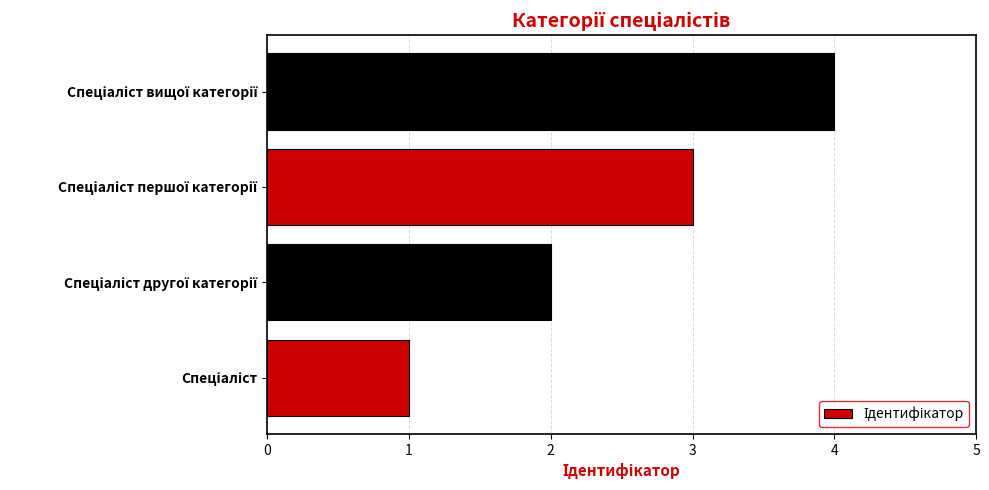

How many values are below 3?

2